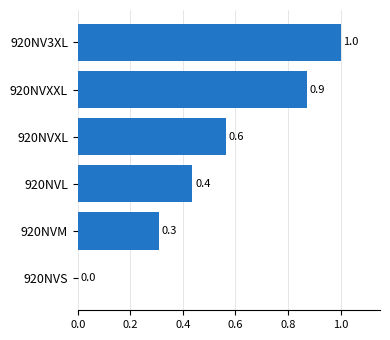

What is the sum of the values at 920NVM and 920NVXL?

0.9